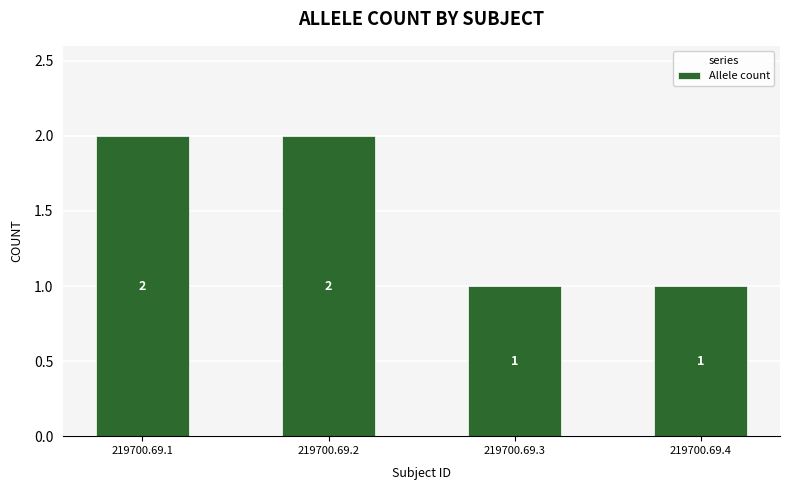

Count the values in the range 1 to 2.

4